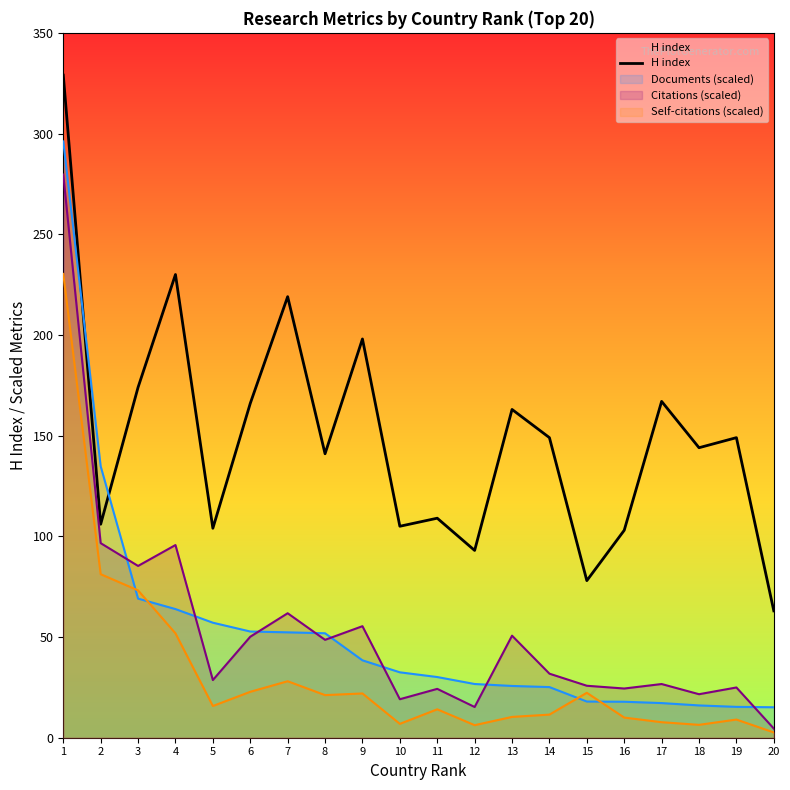

How many lines are shown in the chart?

4